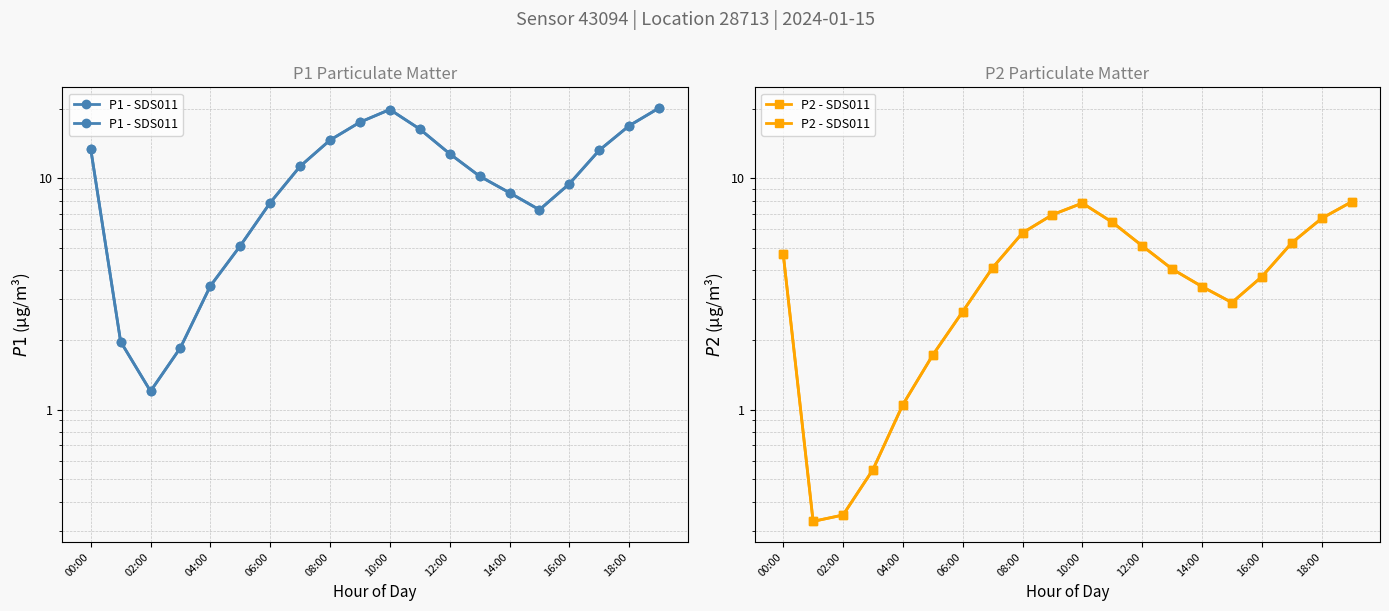

Which label corresponds to the smallest value in the chart?

02:00